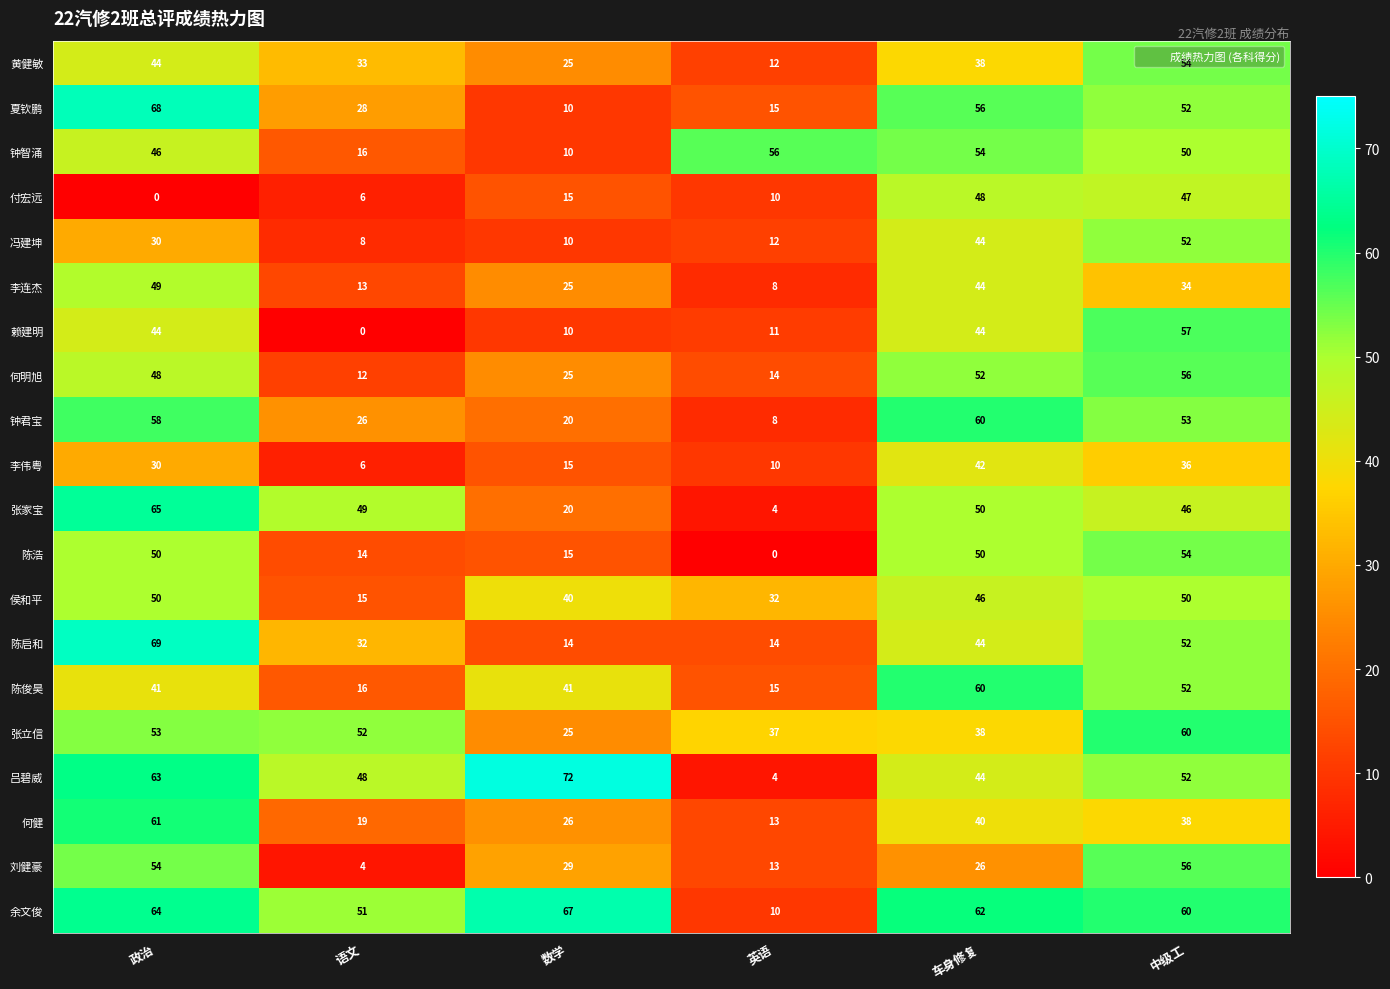

What is the average value of the 钟智涌 series?

39